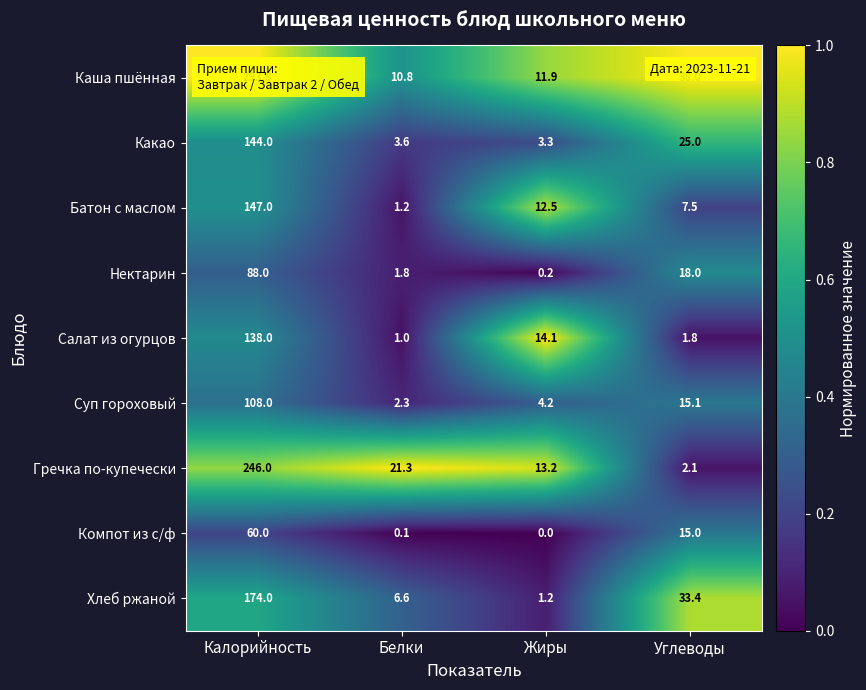

The Хлеб ржаной series shows 6.6 at Белки. True or false?

True